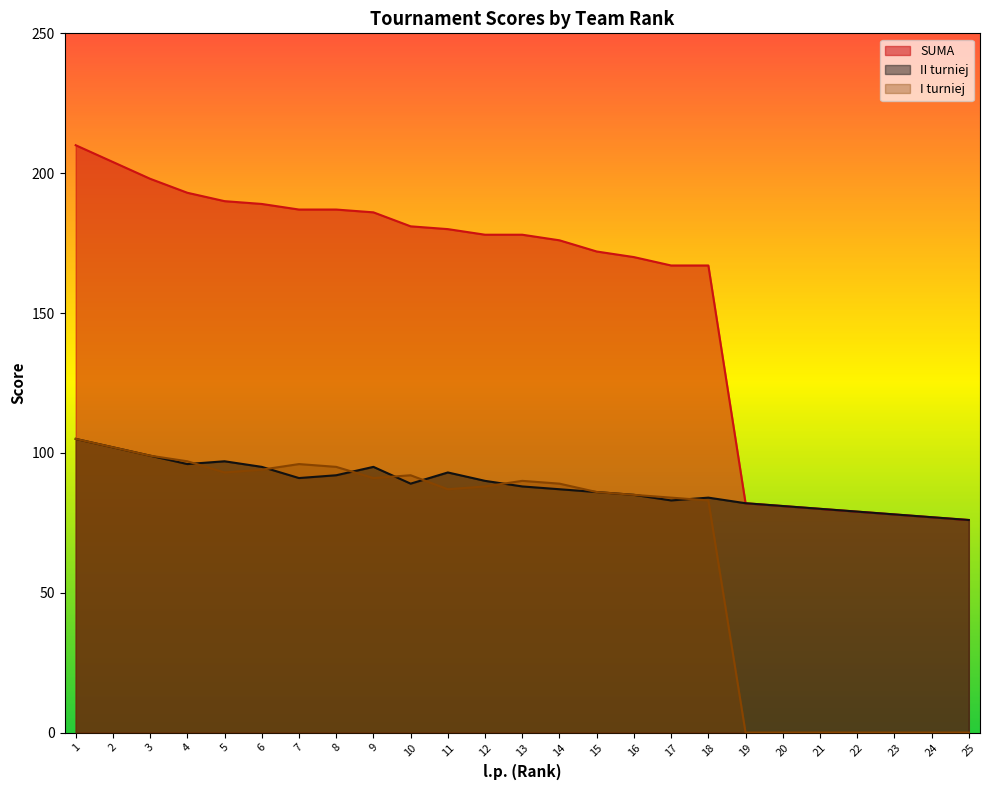

Where is the first local maximum for I turniej?

7